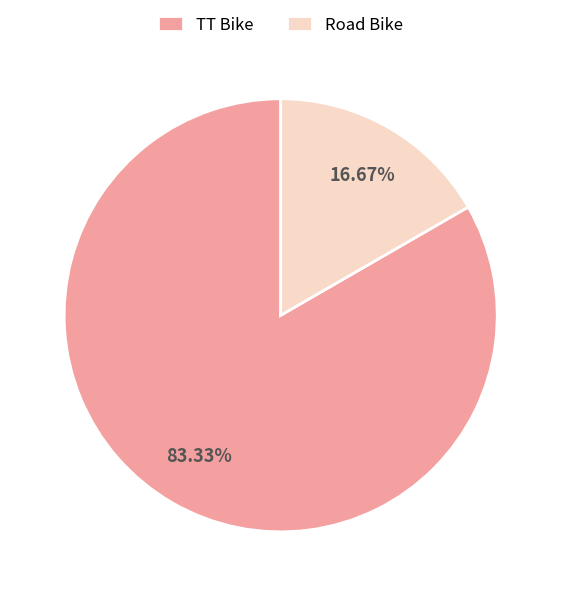

The TT Bike slice represents 91% of the pie. True or false?

False